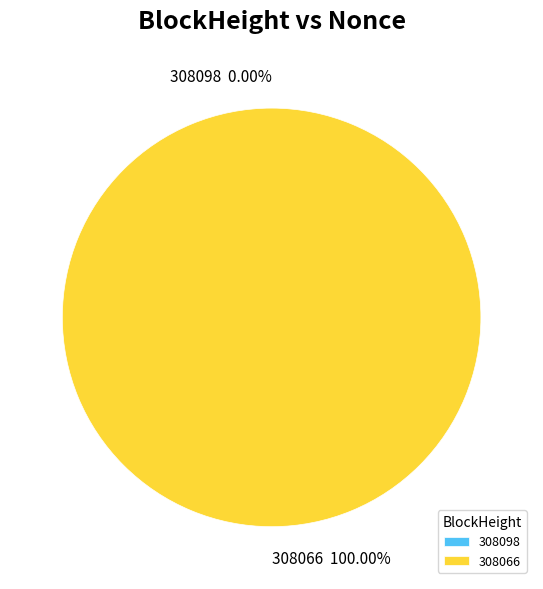

Which slice represents more than half of the pie?

308066